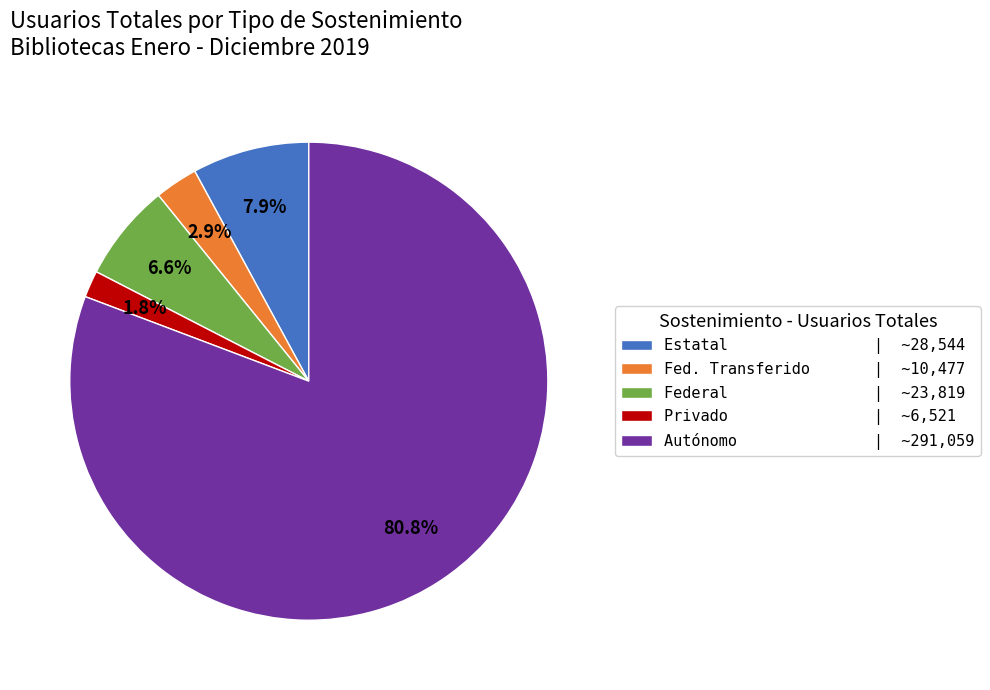

Which has a higher value, Federal | ~23,819 or Fed. Transferido | ~10,477?

Federal | ~23,819